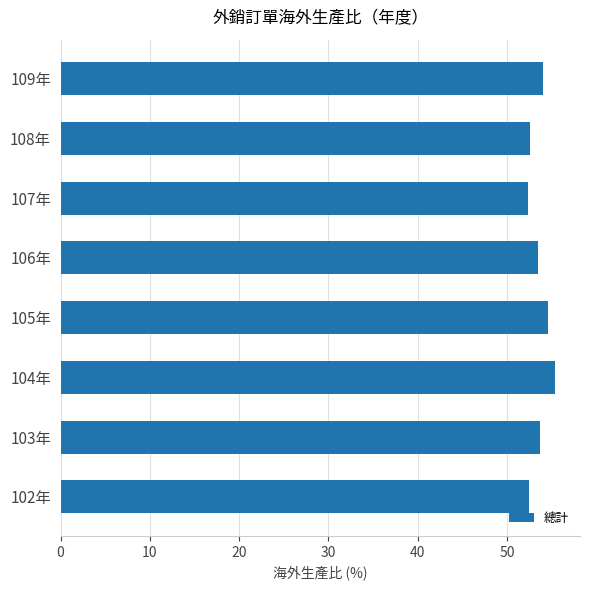

What is the ratio of the value at 108年 to the value at 104年?

0.9